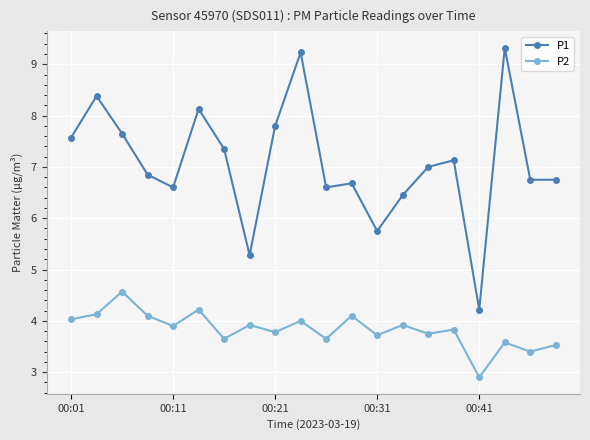

True or false: P1 and P2 cross at least once.

False